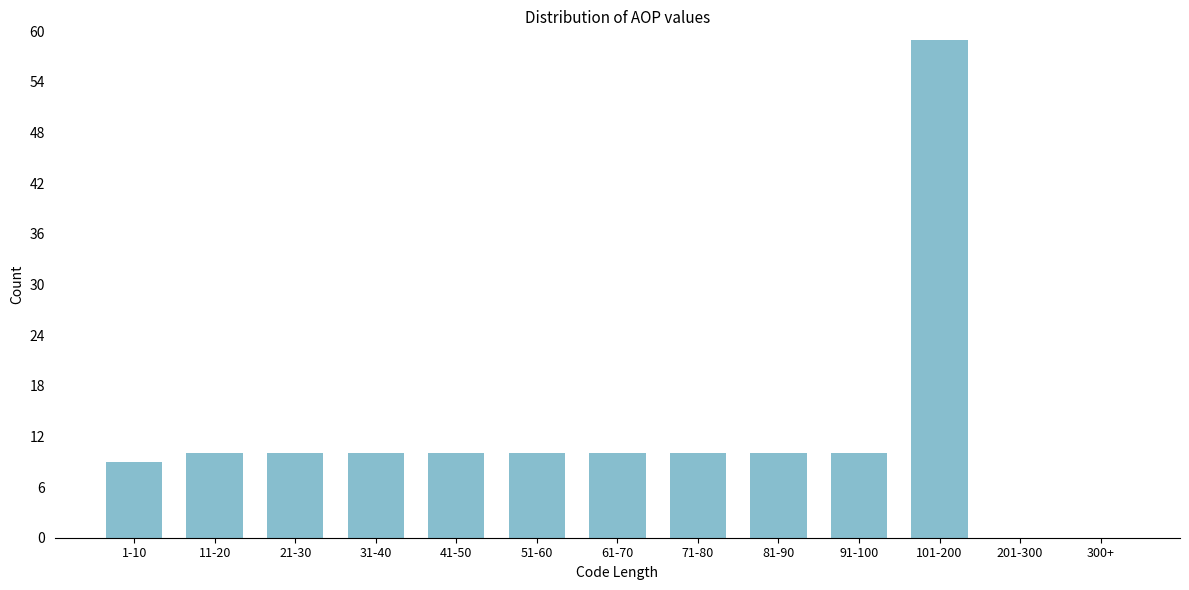

Reading right to left, extract all data points from this chart.

300+=0	201-300=0	101-200=59	91-100=10	81-90=10	71-80=10	61-70=10	51-60=10	41-50=10	31-40=10	21-30=10	11-20=10	1-10=9